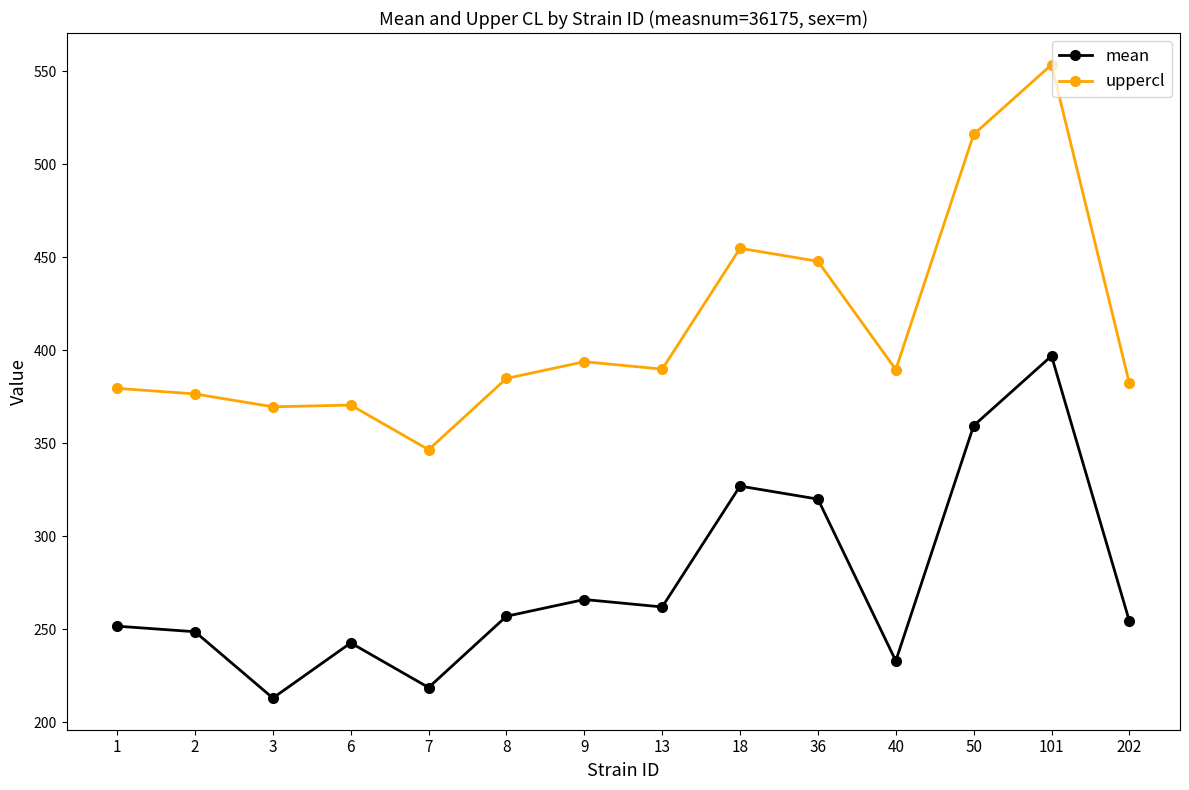

What is the value of the uppercl point at the 5th from the left?

346.6